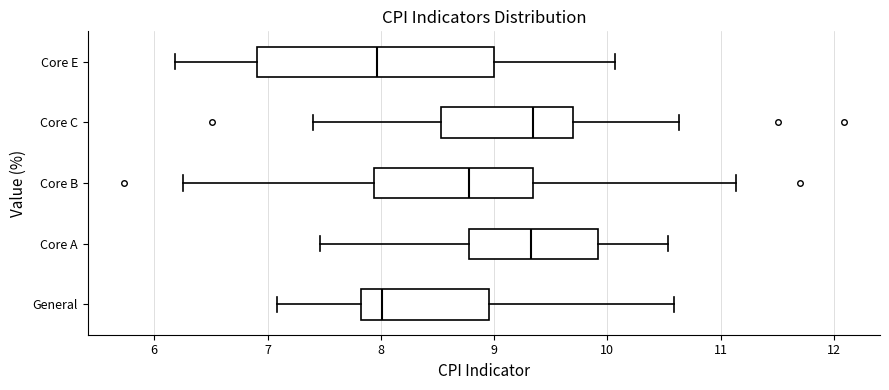

Reading bottom to top, read every box against the x-axis: the position of its median line, the range the box covers, and the ends of its whiskers. The values are not printed on the chart, so give them approximately, as read against the axis.

General: median 8.0, box 7.8 to 9.0, whiskers 7.1 to 10.6
Core A: median 9.3, box 8.8 to 9.9, whiskers 7.5 to 10.5
Core B: median 8.8, box 7.9 to 9.3, whiskers 6.3 to 11.1
Core C: median 9.3, box 8.5 to 9.7, whiskers 7.4 to 10.6
Core E: median 8.0, box 6.9 to 9.0, whiskers 6.2 to 10.1